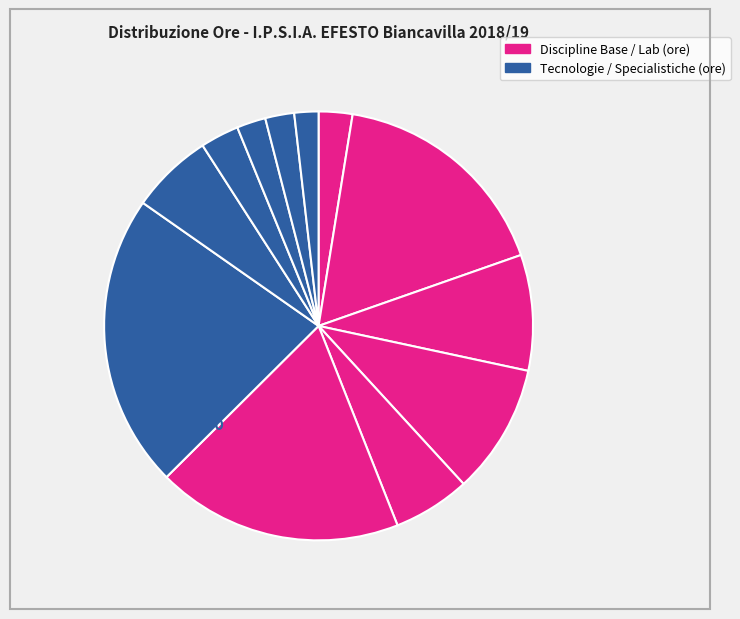

How many slices are in this pie chart?

12